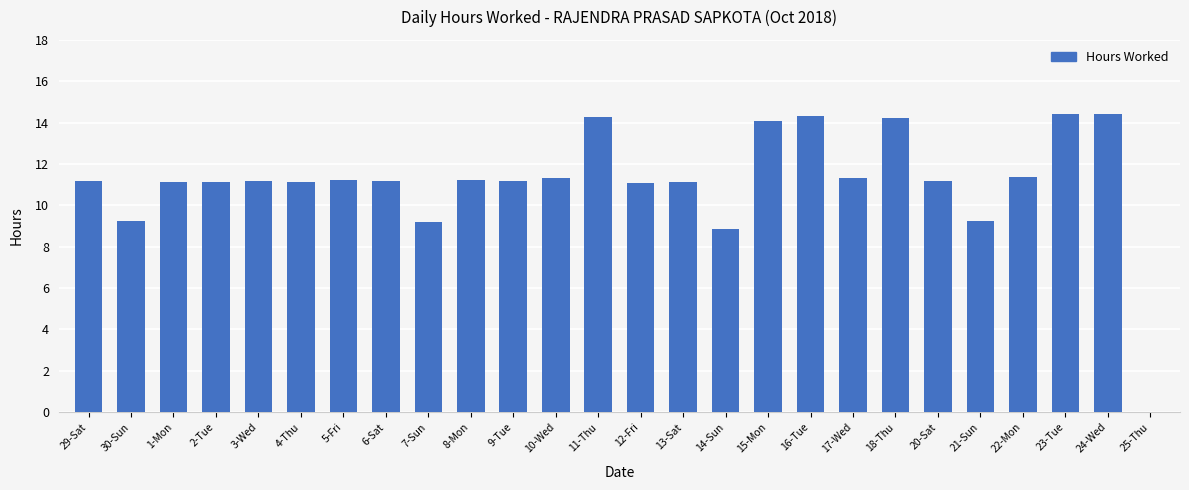

How many series are shown in this chart?

1